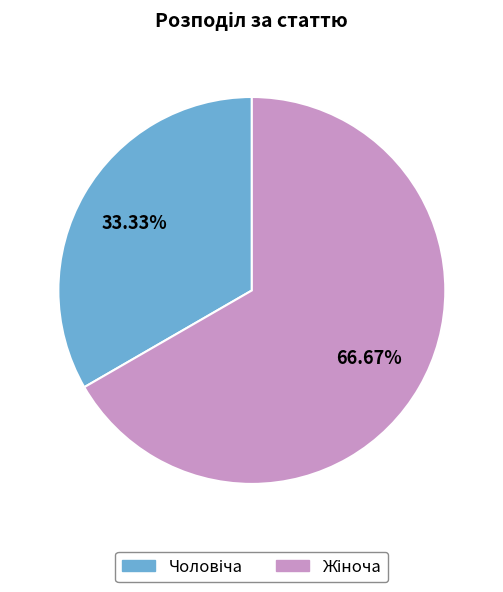

To the nearest percent, what is the average slice percentage?

50%